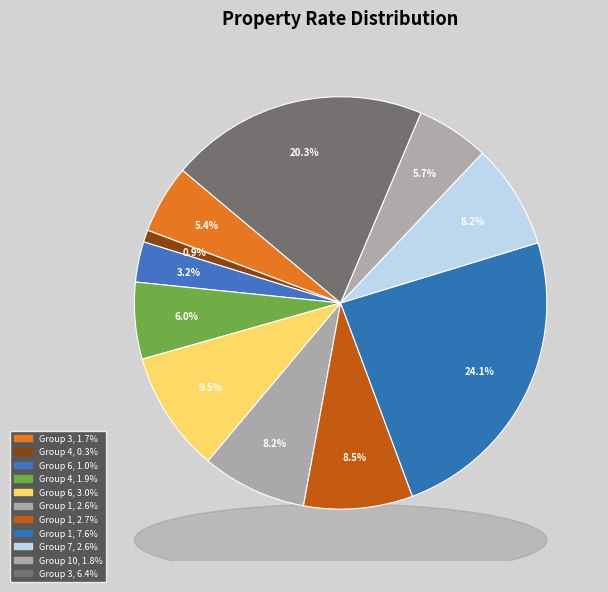

Rank the categories by value from highest to lowest.

1, 3, 6, 1, 1, 7, 4, 10, 3, 6, 4